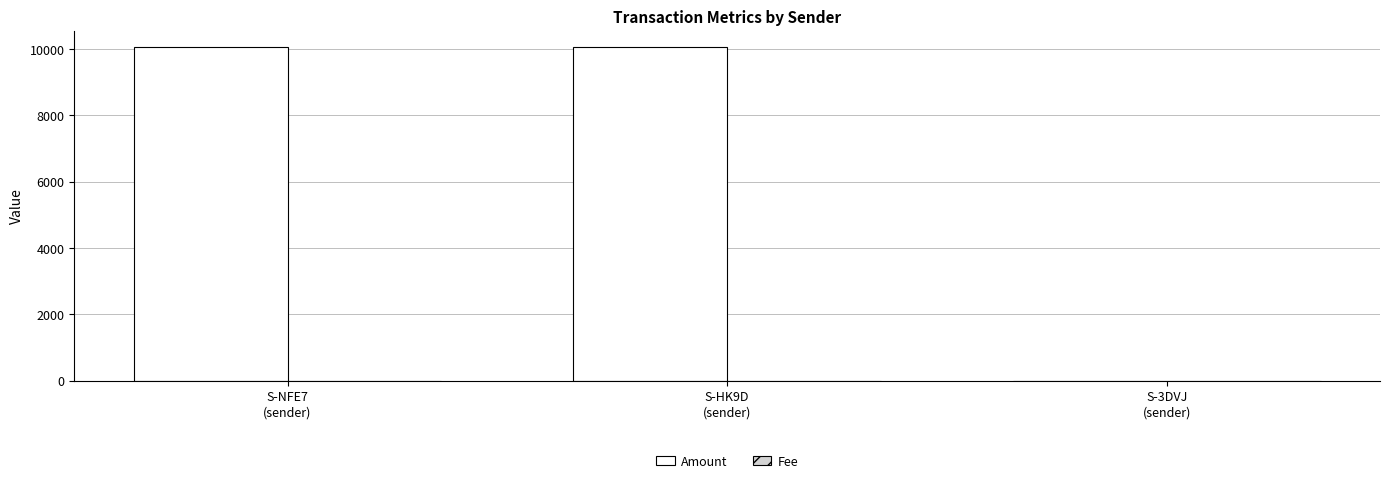

At which label is Amount closest to 5024?

S-NFE7
(sender)